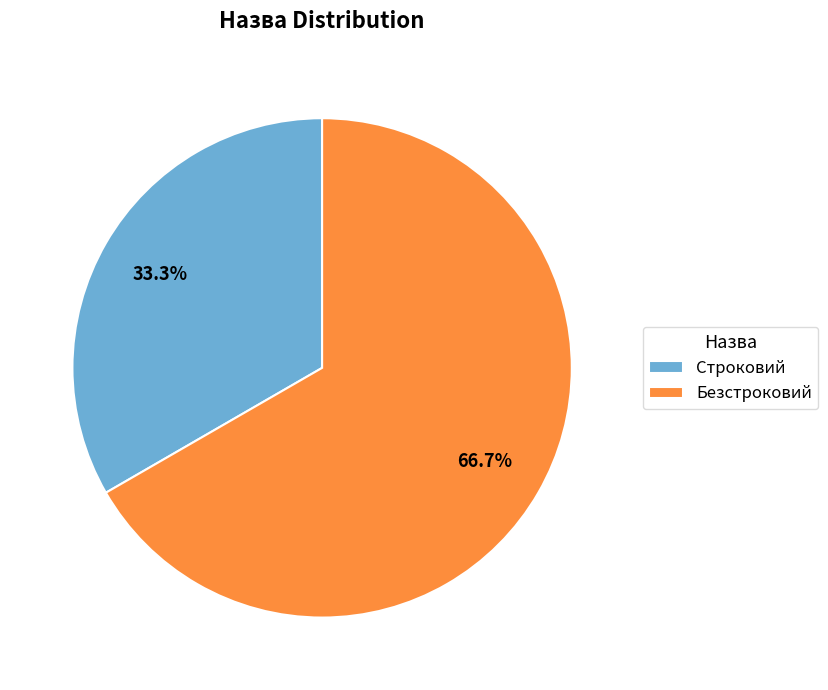

How many slices are in this pie chart?

2